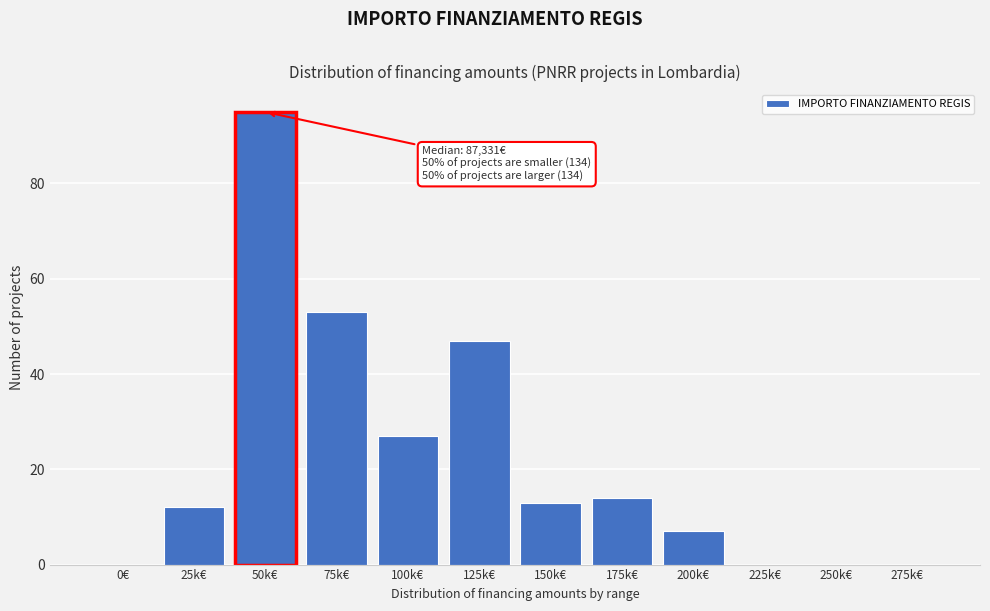

Reading right to left, extract all data points from this chart.

275k€=0	250k€=0	225k€=0	200k€=7	175k€=14	150k€=13	125k€=47	100k€=27	75k€=53	50k€=95	25k€=12	0€=0